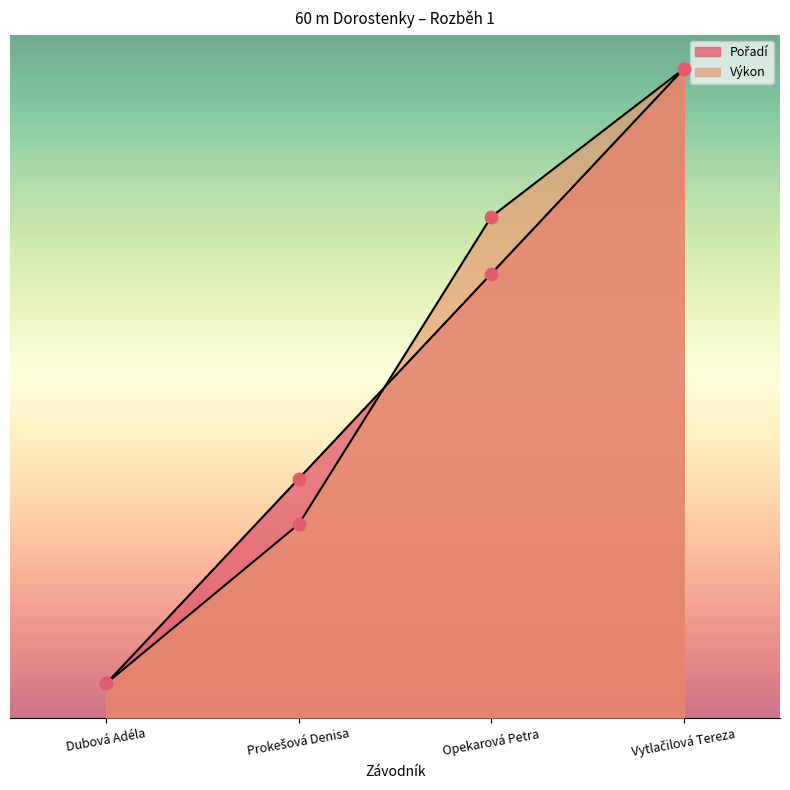

Which series has the widest spread of Y values?

Pořadí